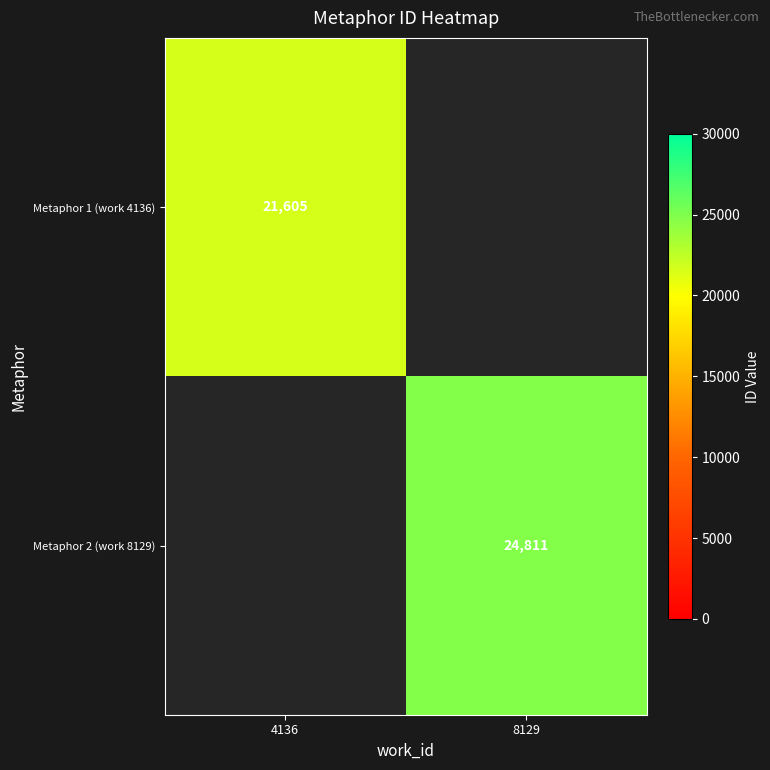

The value of Metaphor 1 (work 4136) at 4136 is 21605. True or false?

True